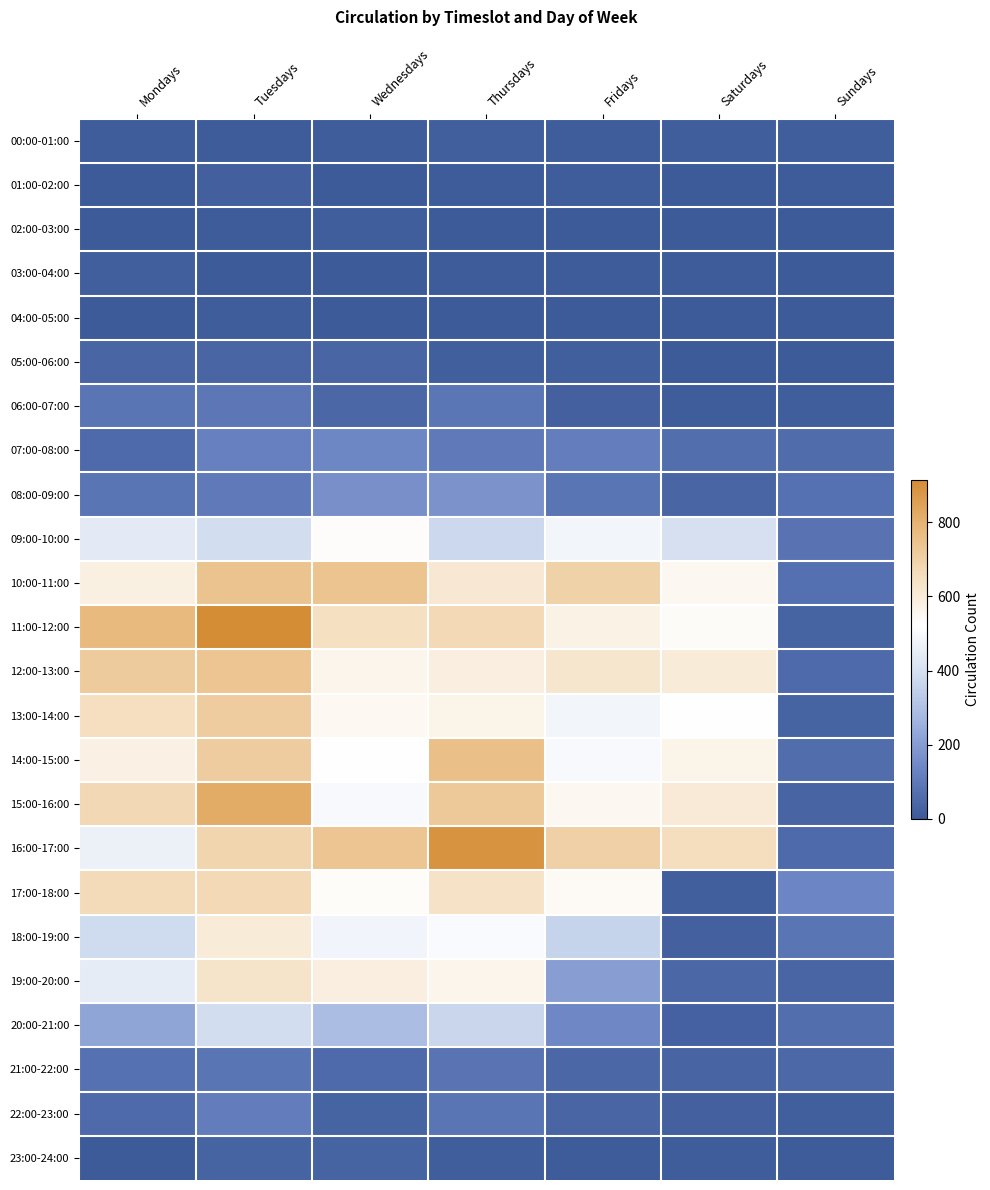

What is the total value across all series at Saturdays?

4754